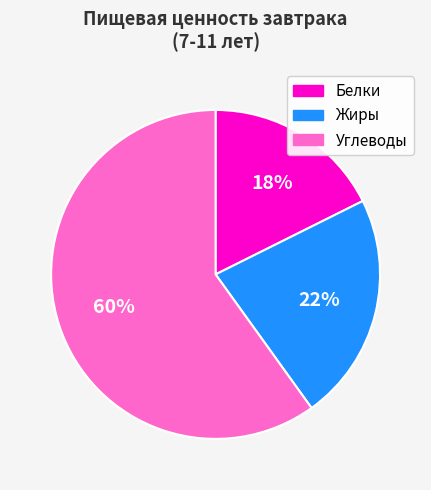

What is the majority slice?

Углеводы